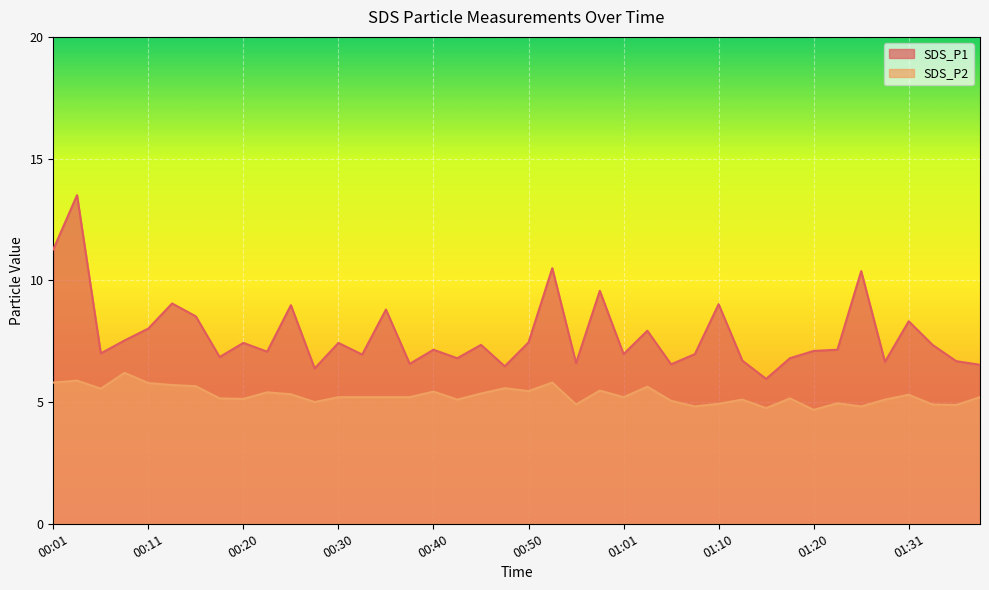

How many values in the SDS_P2 series are below 5?

9